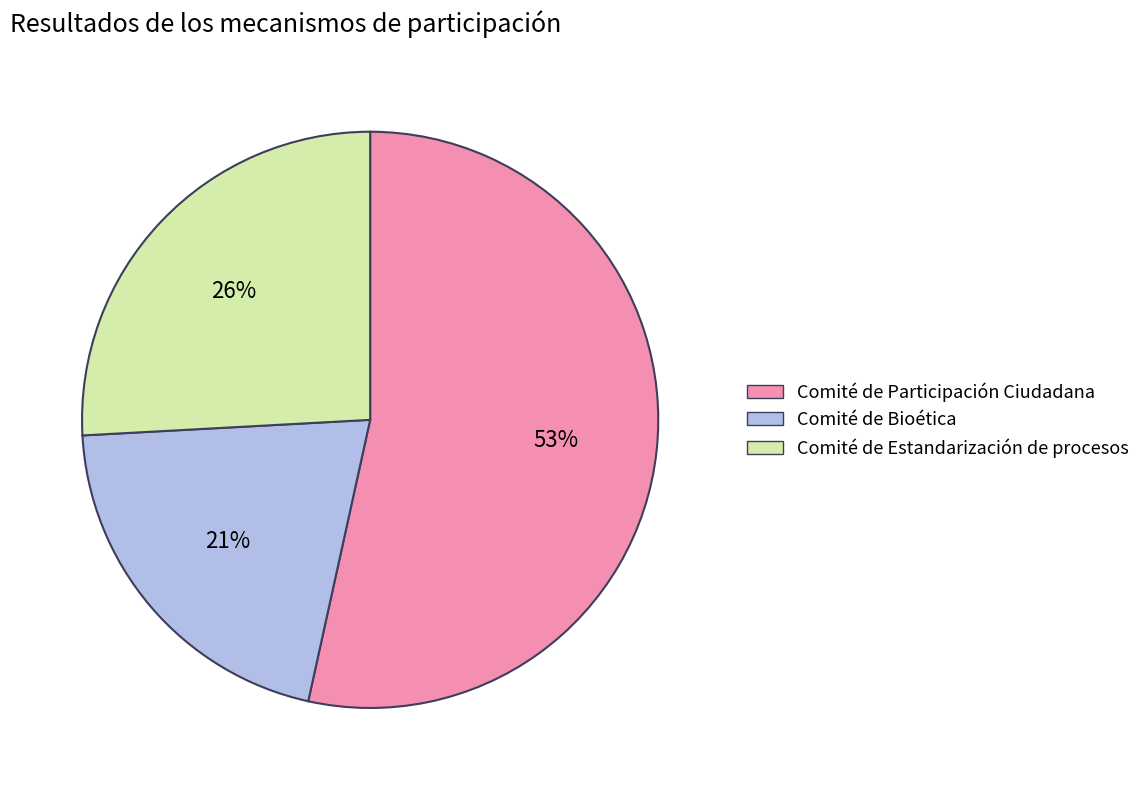

Which category accounts for the majority?

Comité de Participación Ciudadana